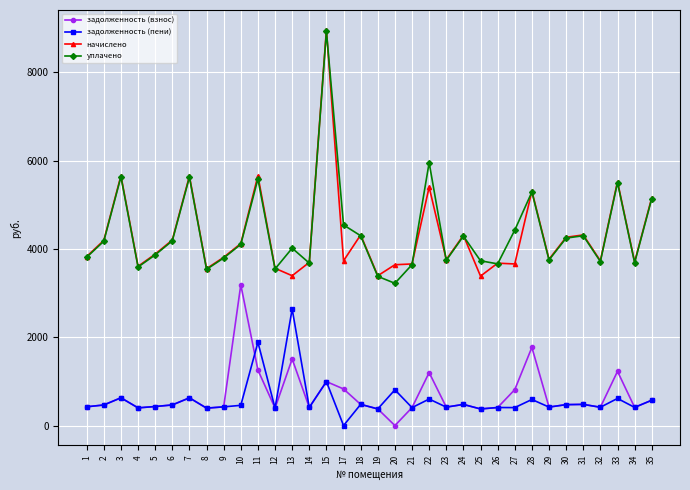

Which series has the widest spread of values?

уплачено